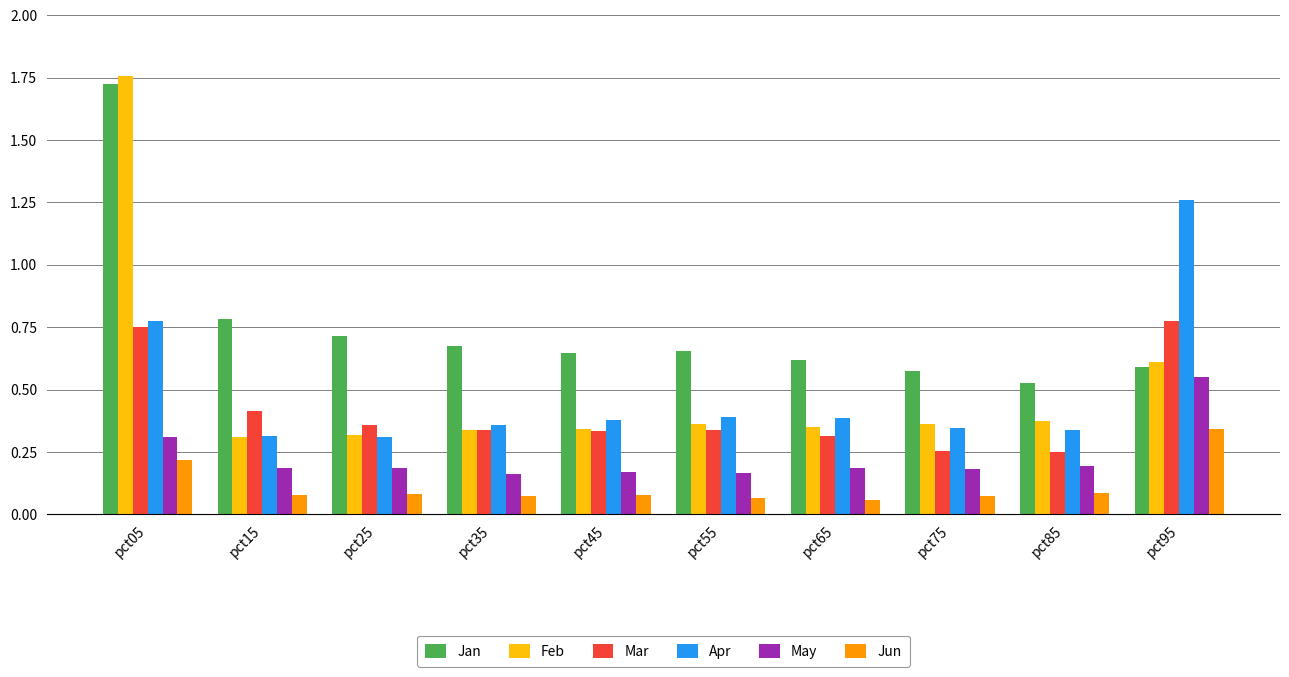

Rank the series at pct55 from highest to lowest value.

Jan, Apr, Feb, Mar, May, Jun